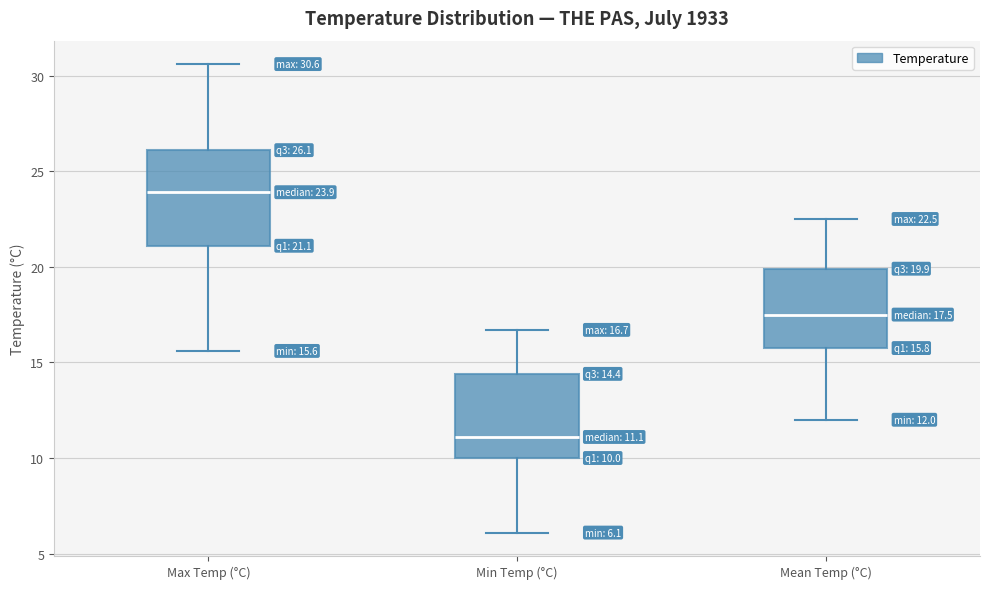

Which box has the lowest median line?

Min Temp (°C)